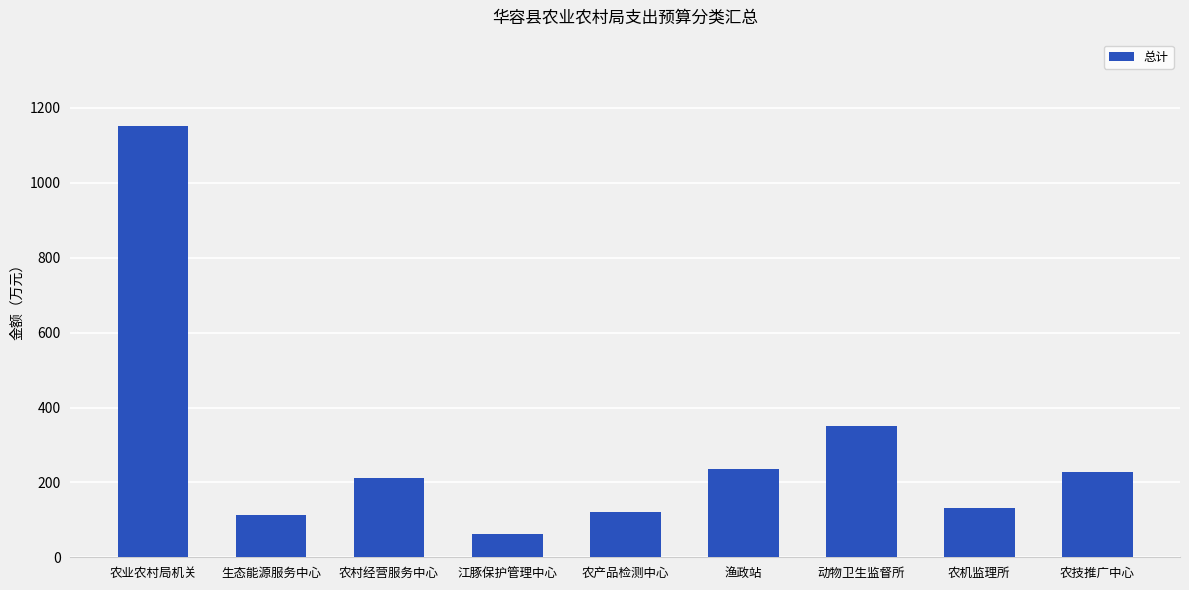

The value at 动物卫生监督所 is 614. True or false?

False